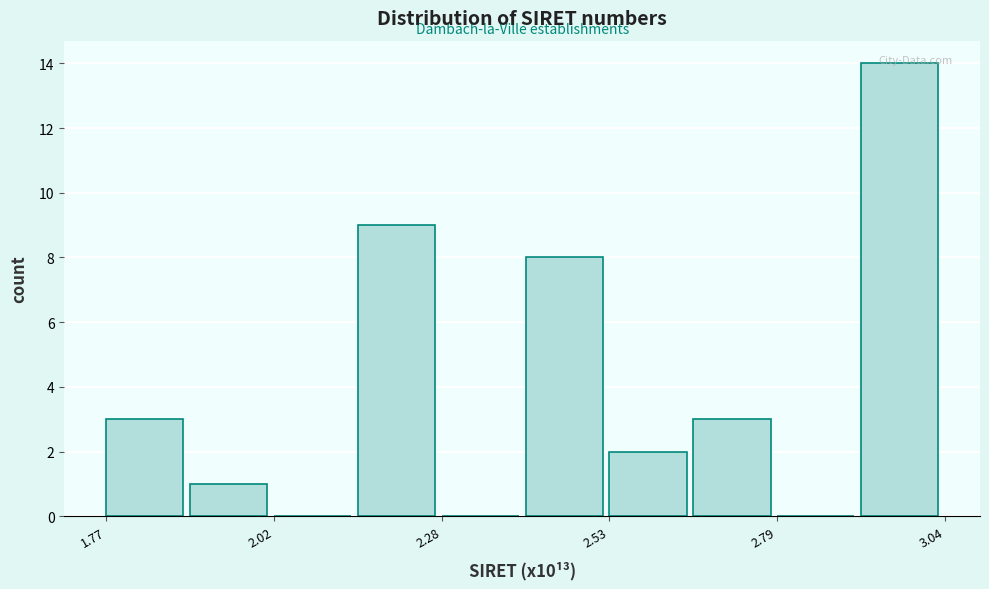

Read against the x-axis, roughly where is the centre of the tallest bar?

2.95